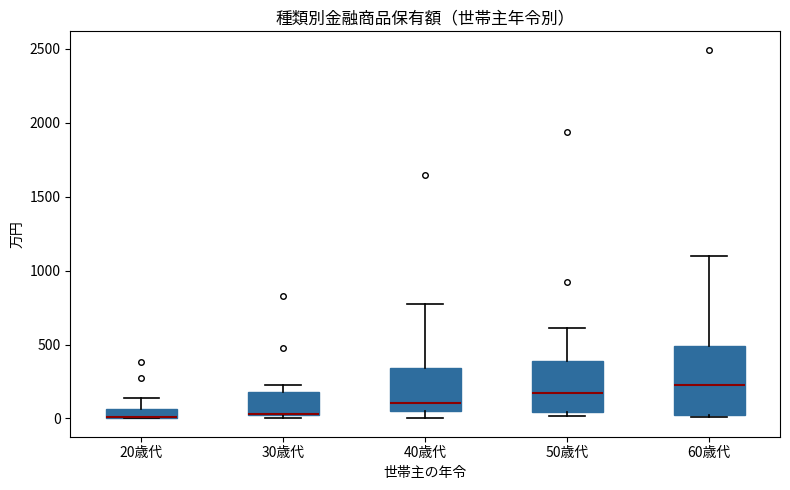

Comparing the boxes themselves (not the whiskers), which one is the tallest?

60歳代